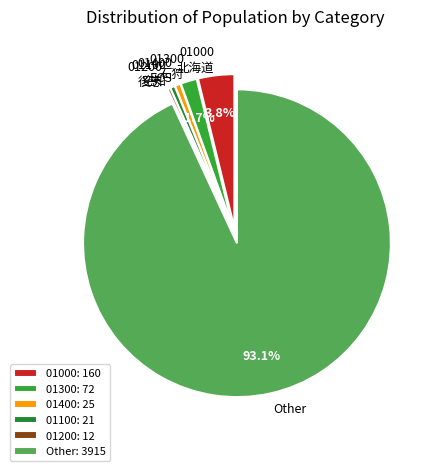

What is the ratio of the value at 01200 to the value at 01100?

0.6